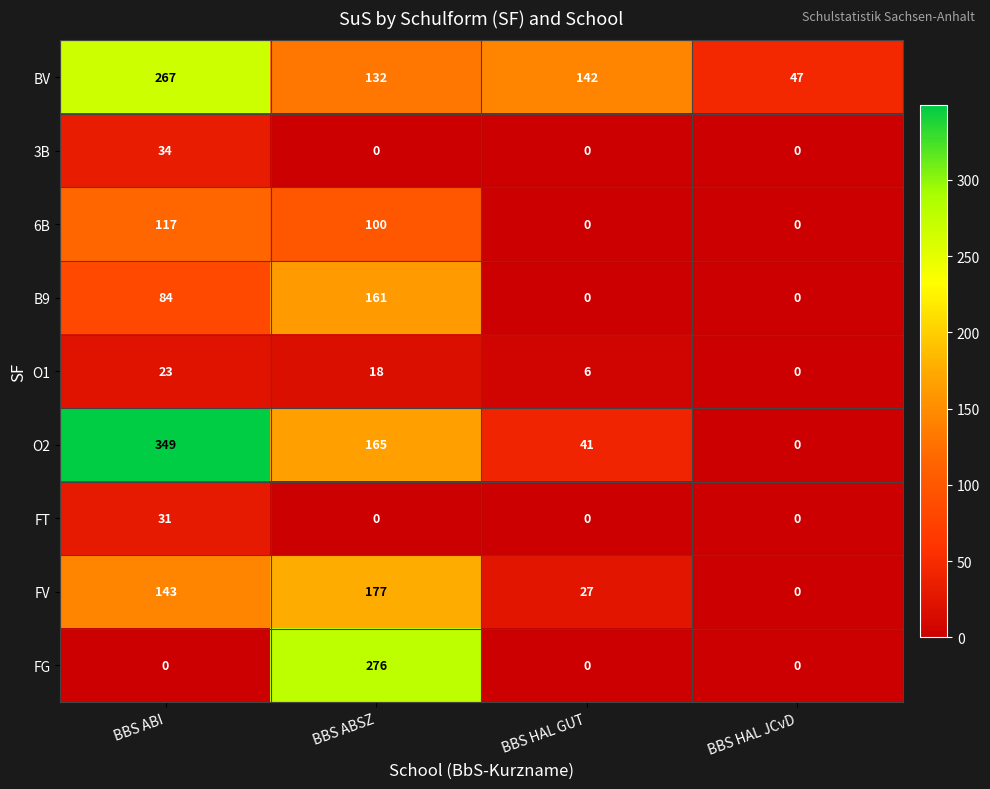

At which category is the sum across all series the highest?

BBS ABI